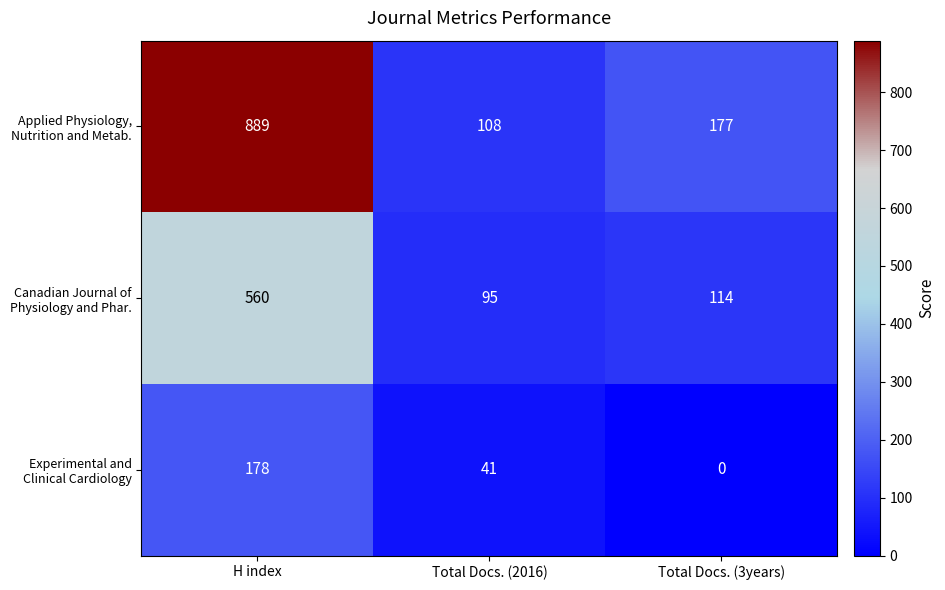

What is the difference between the highest and lowest values at H index?

711